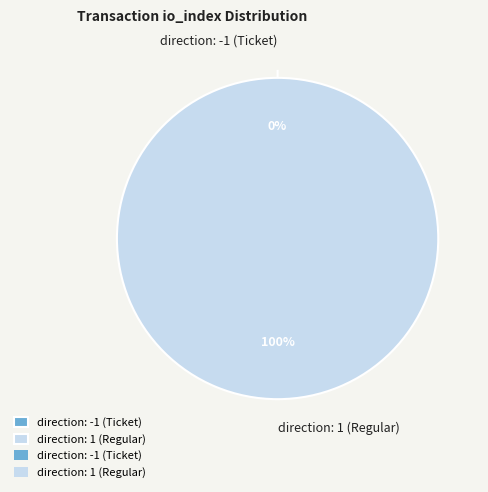

How many slices are in this pie chart?

2